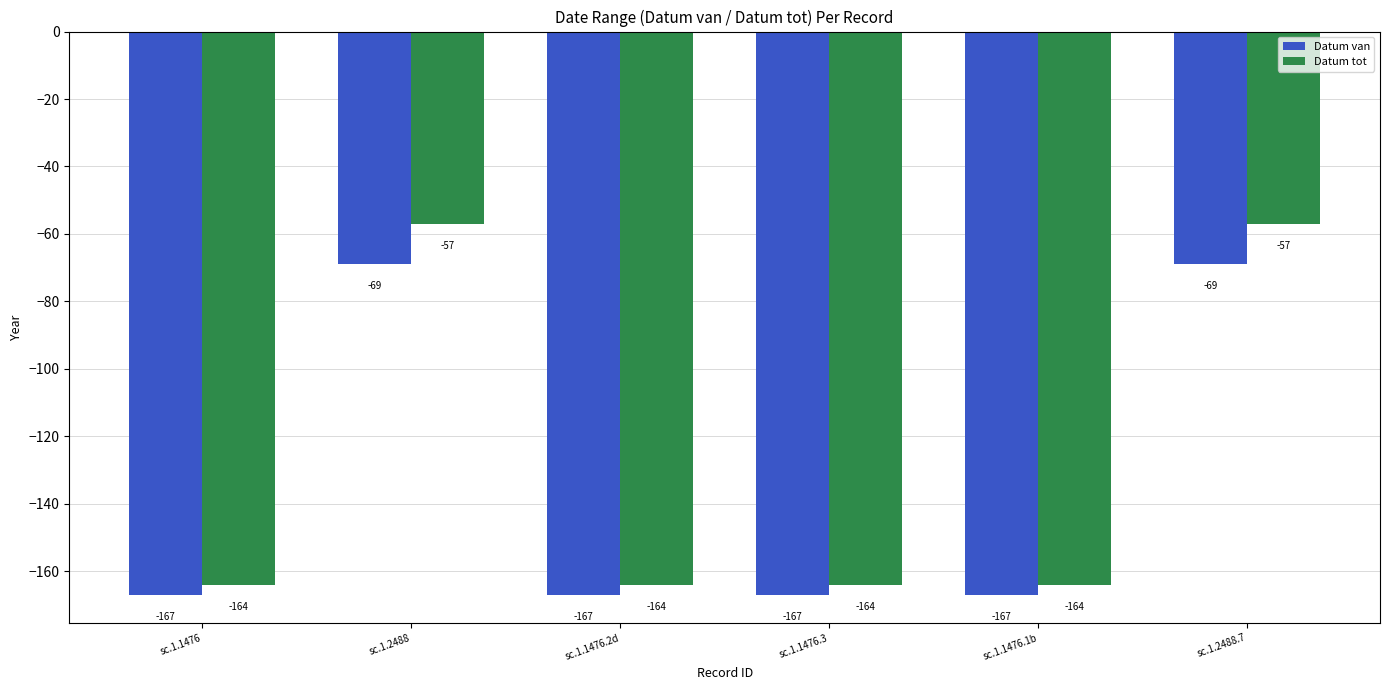

Is it true that Datum van equals -69 at sc.1.2488?

True